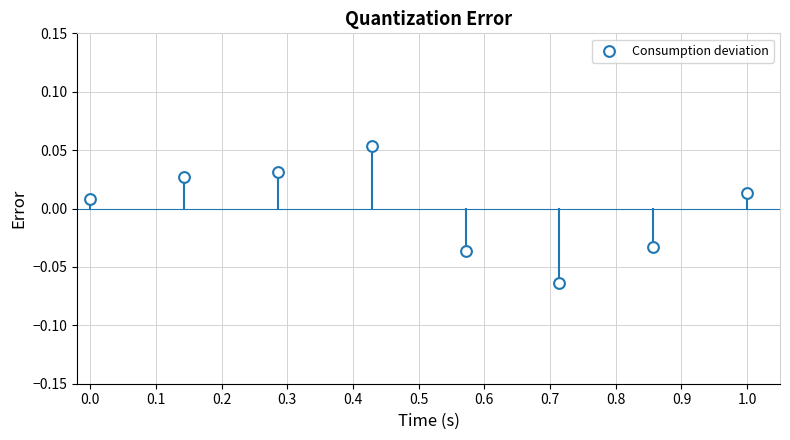

What is the average X value?

0.5